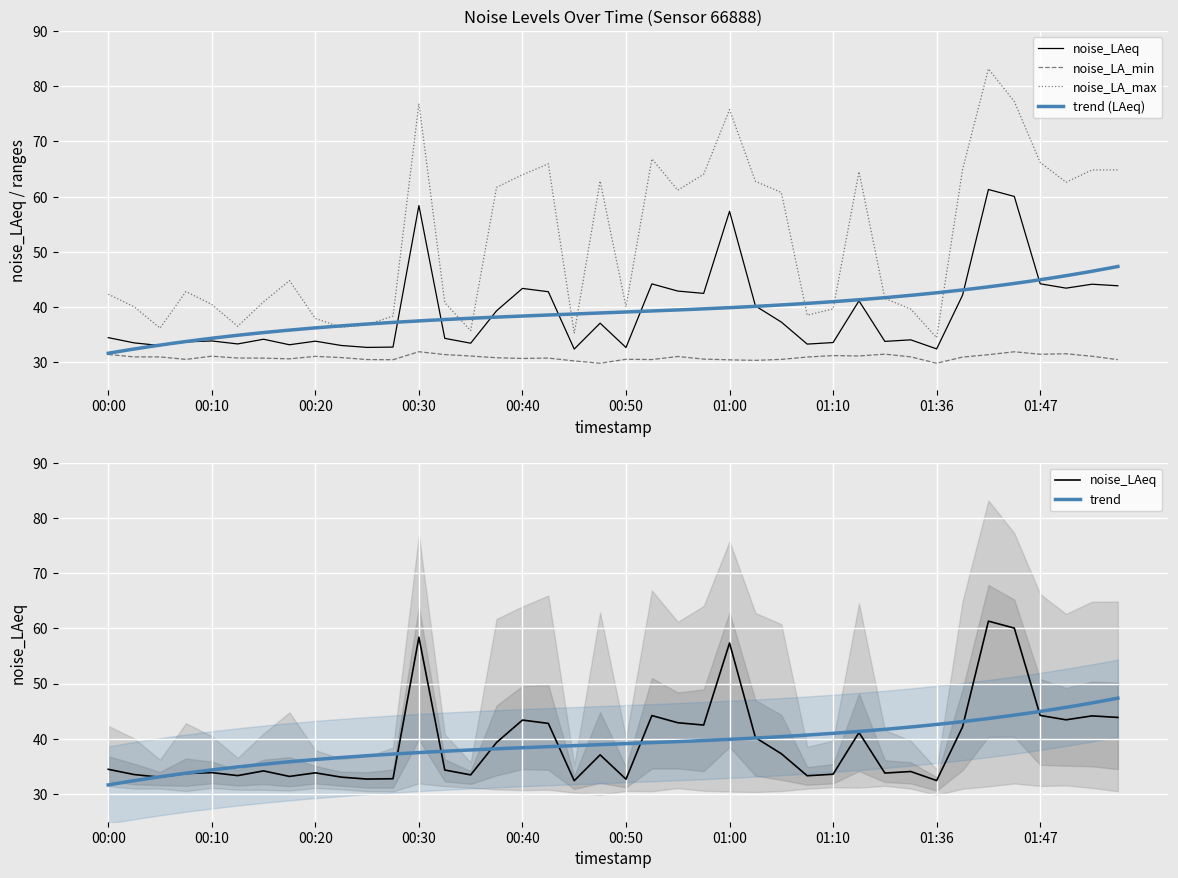

Is it true that noise_LA_min equals 30.5 at 01:54?

True